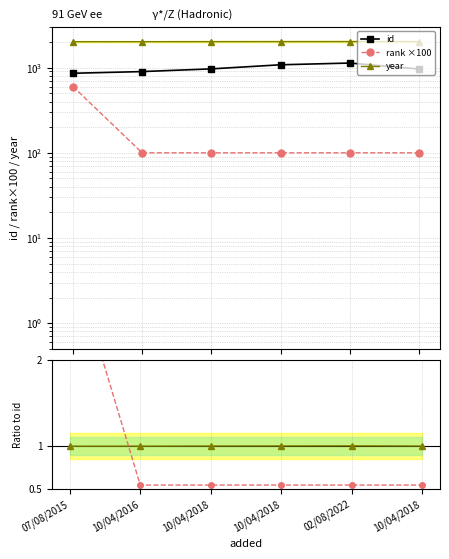

What is the difference between the maximum and second lowest values in the id series?

233.0